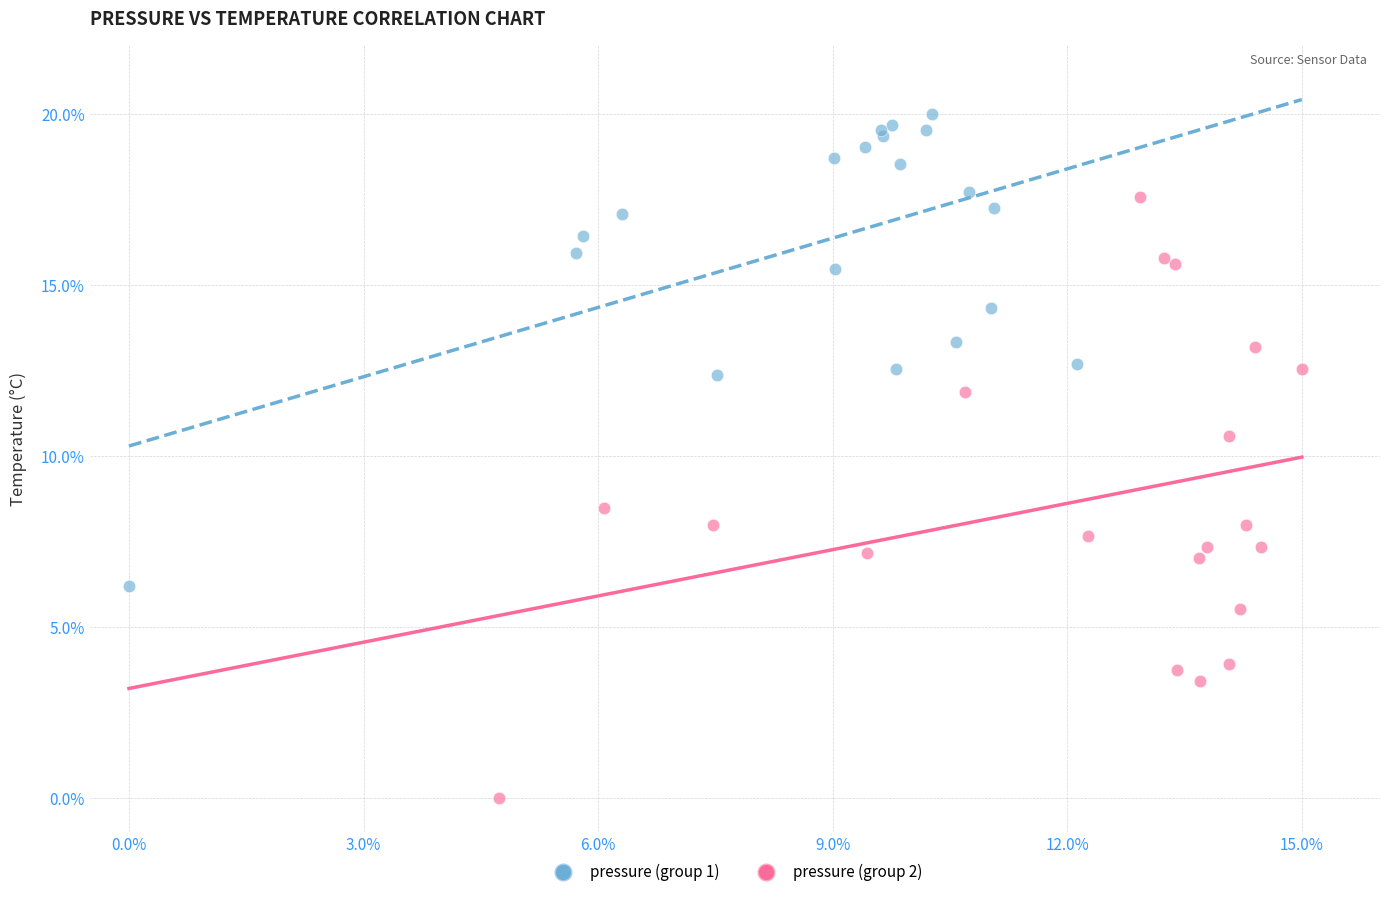

What are all the series names shown in the legend?

pressure (group 1), pressure (group 2)